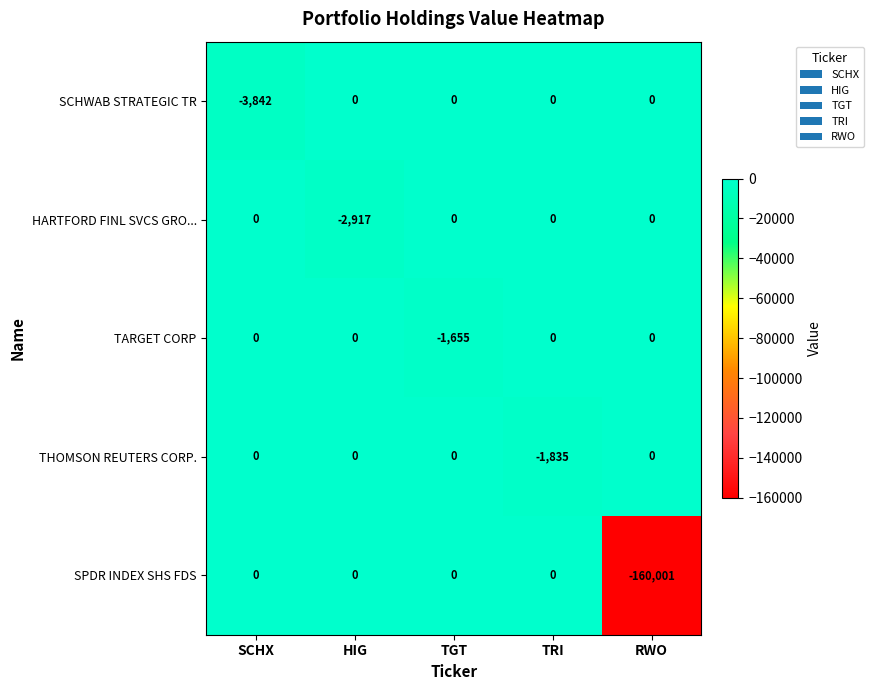

Is it true that TARGET CORP equals -751 at SCHX?

False